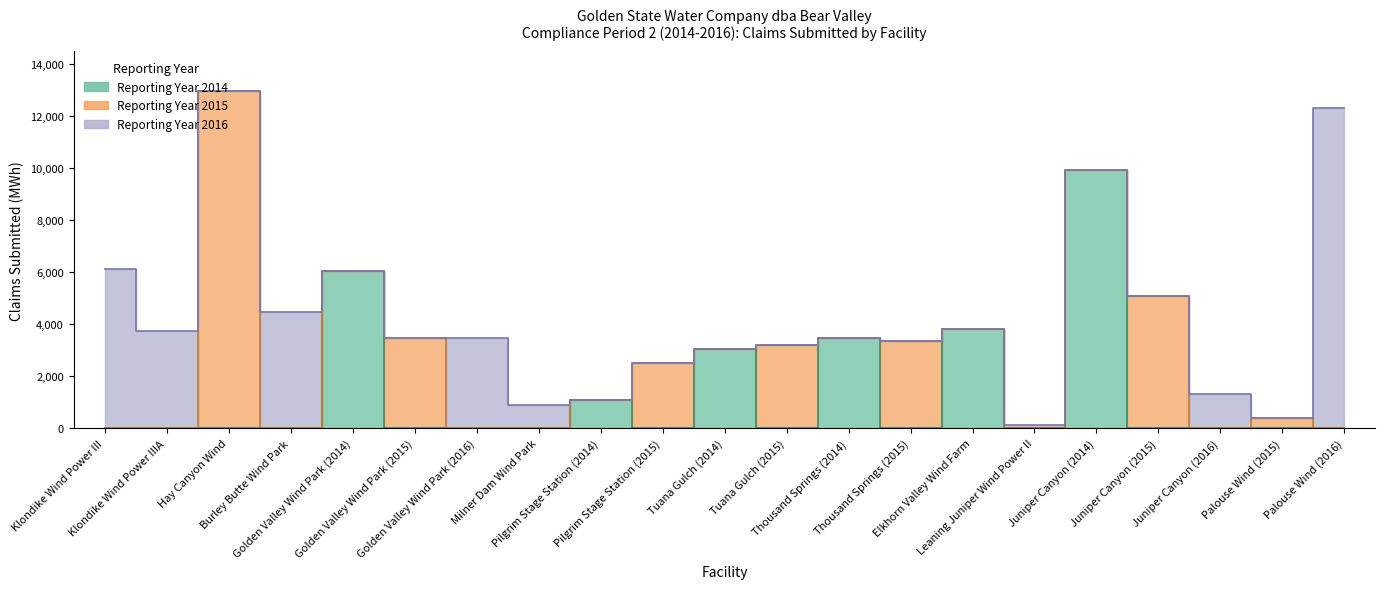

Is it true that the value at Pilgrim Stage Station (2014) is 420?

False